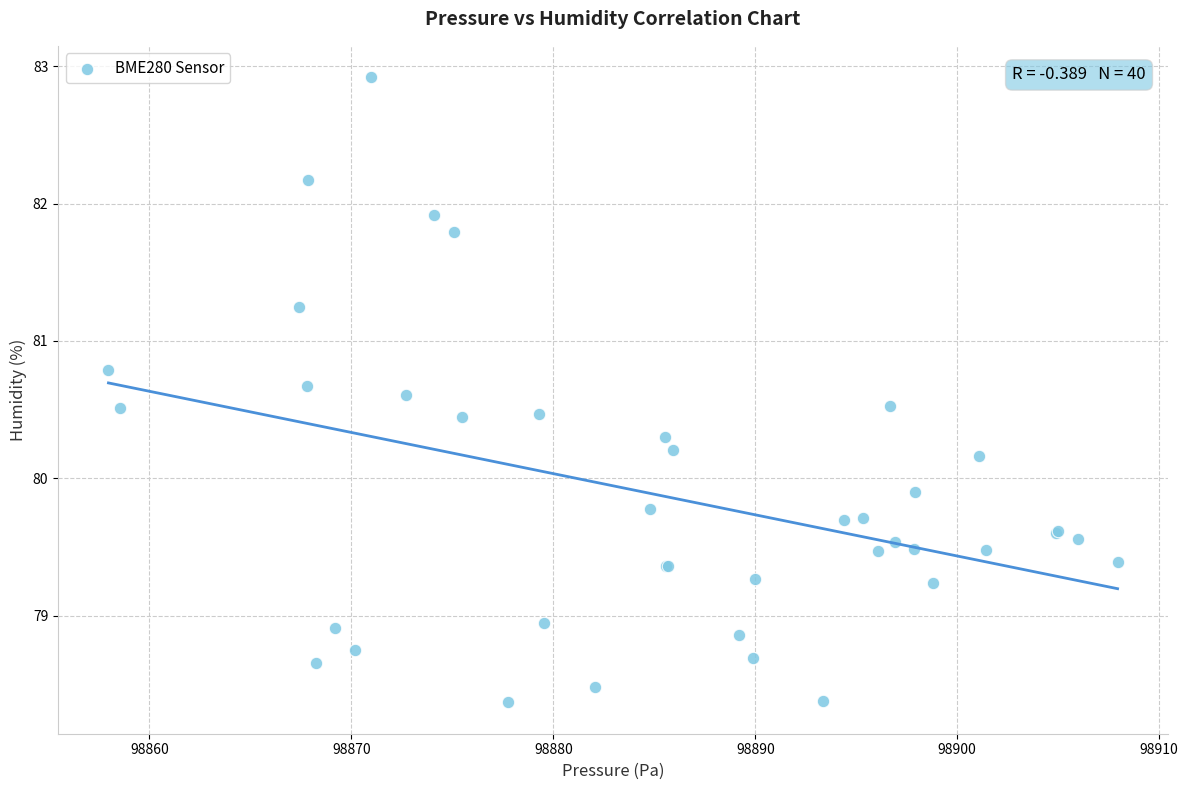

What Y value in the scatter plot is closest to 80?

79.9